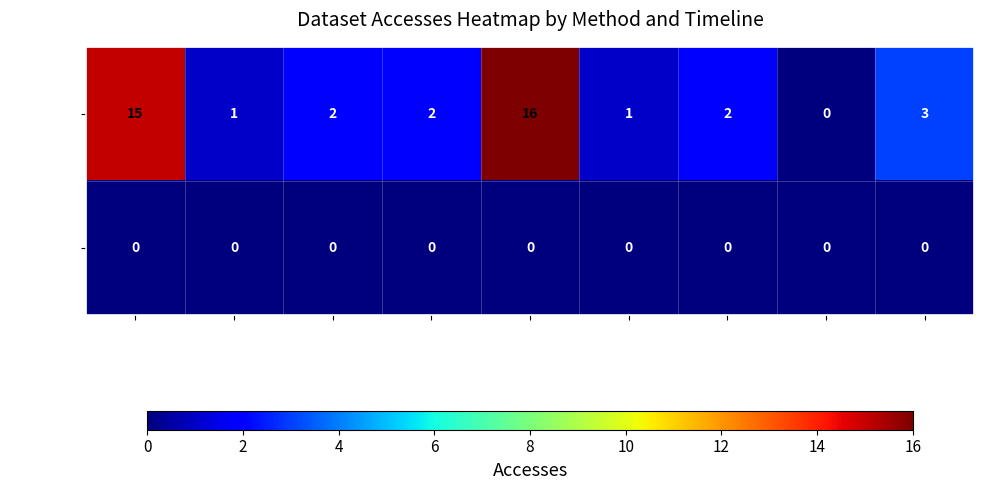

Which series has the largest total across all categories?

Method 1